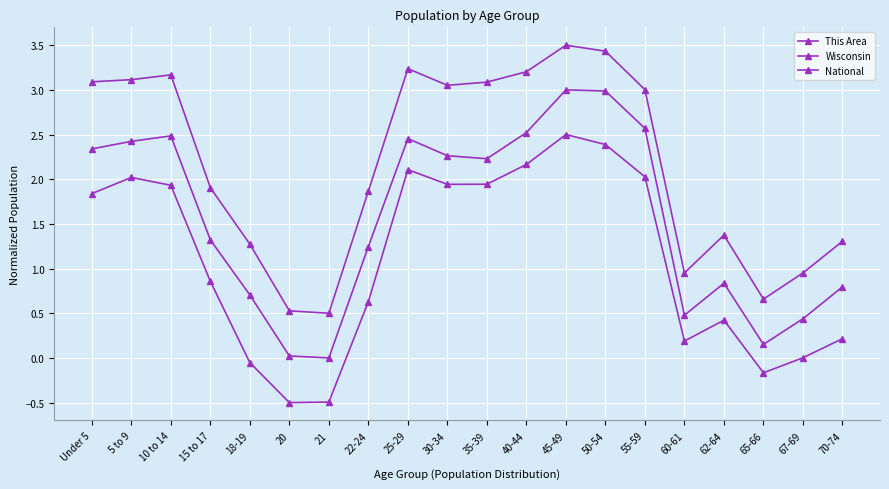

What is the average value of the This Area series?

1.1